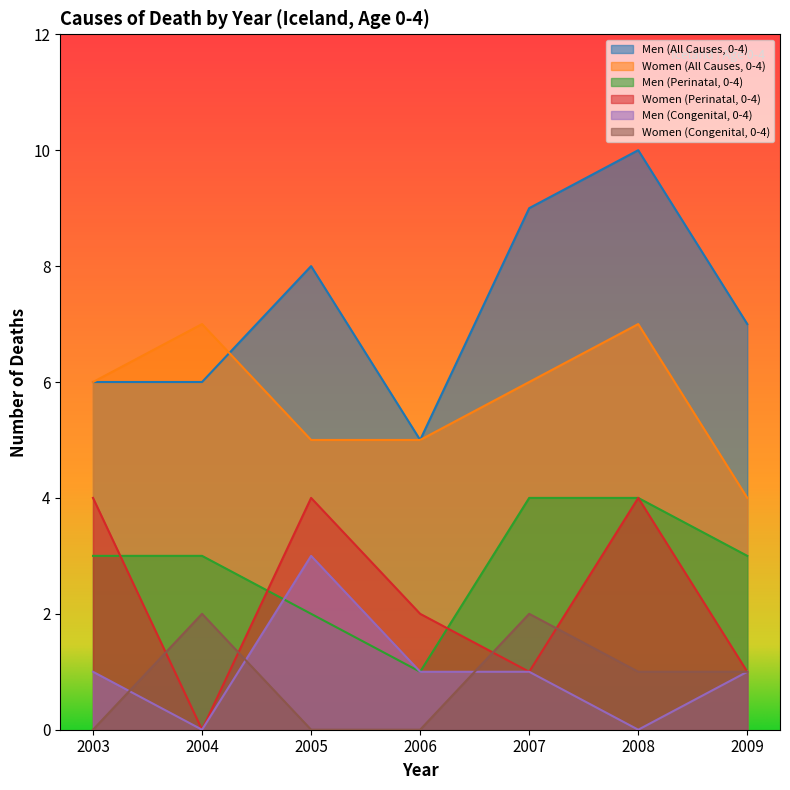

The value of Women (All Causes, 0-4) at 2008 is 7. True or false?

True